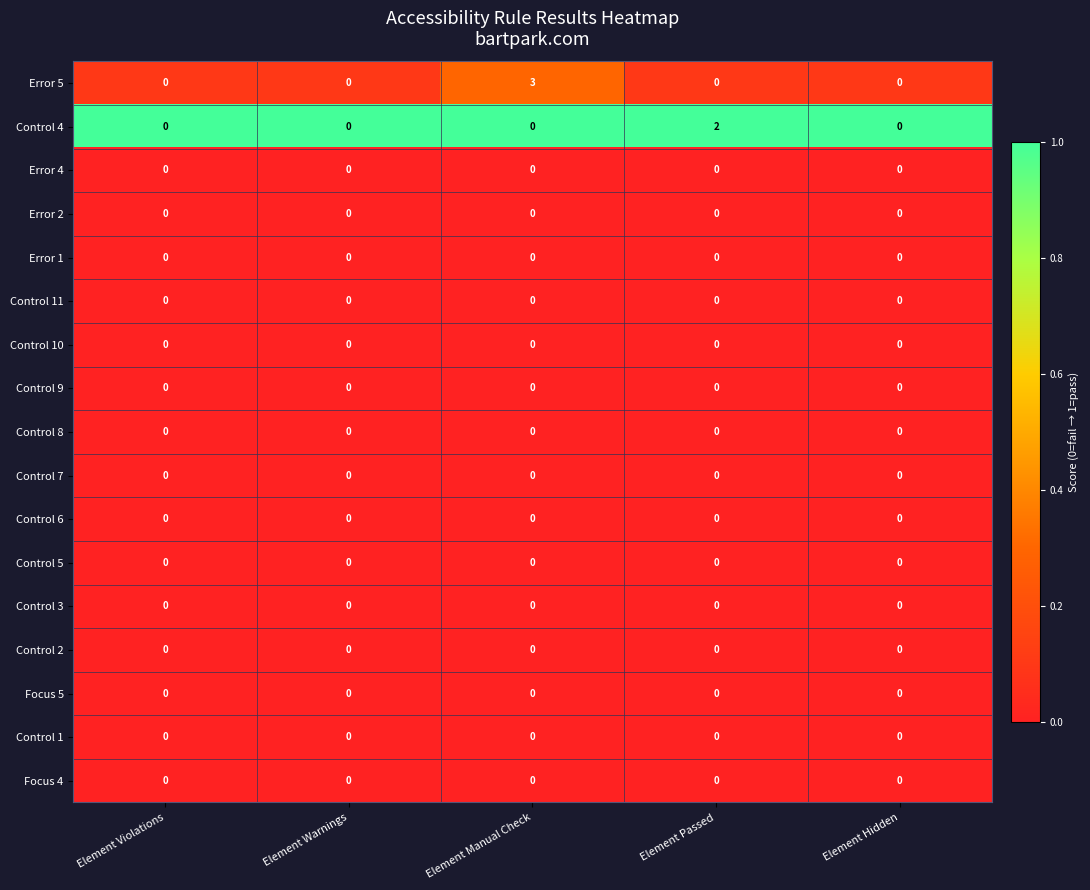

The Error 5 series shows -2 at Element Warnings. True or false?

False